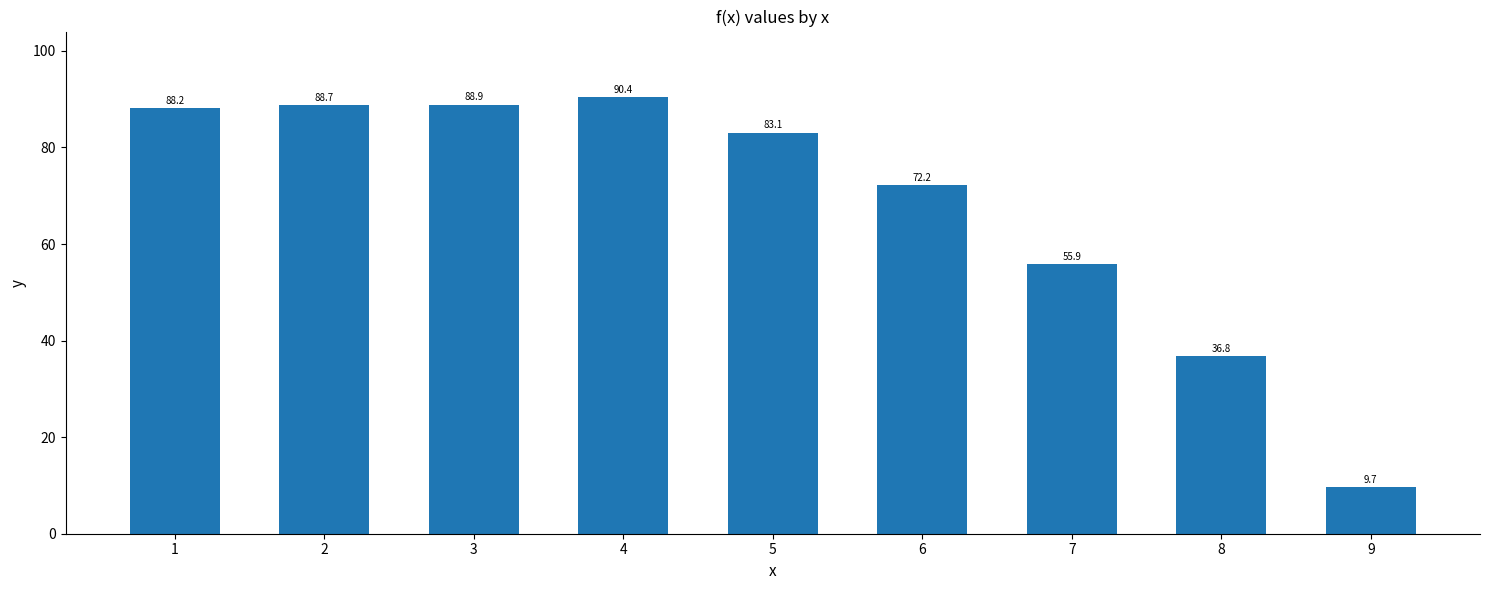

What value does the data have at 5?

83.1